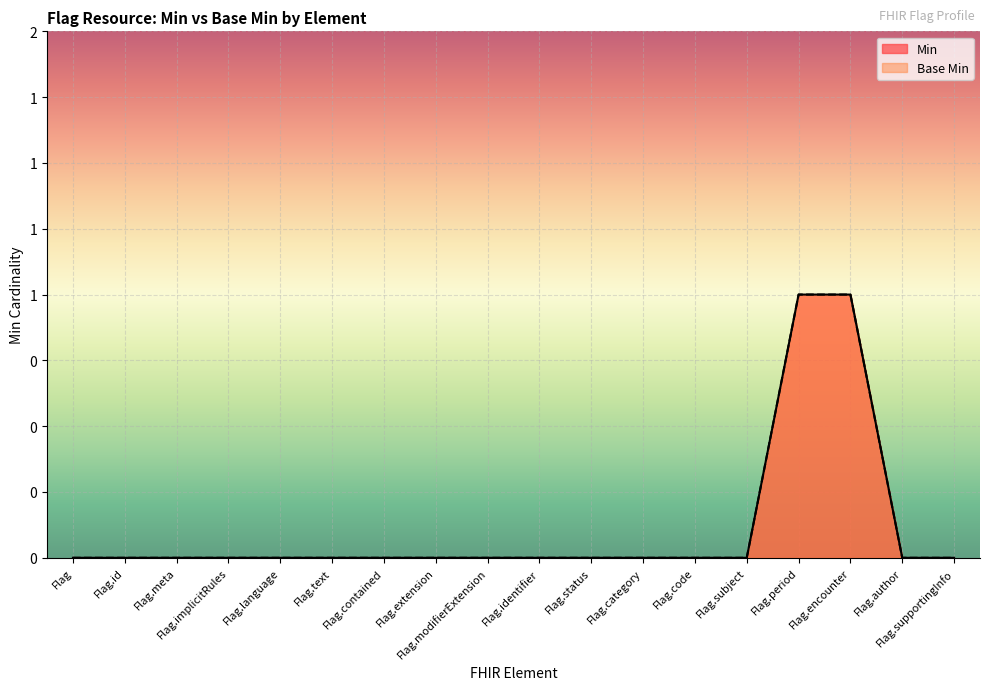

How many Base Min values are between 0 and 1?

18